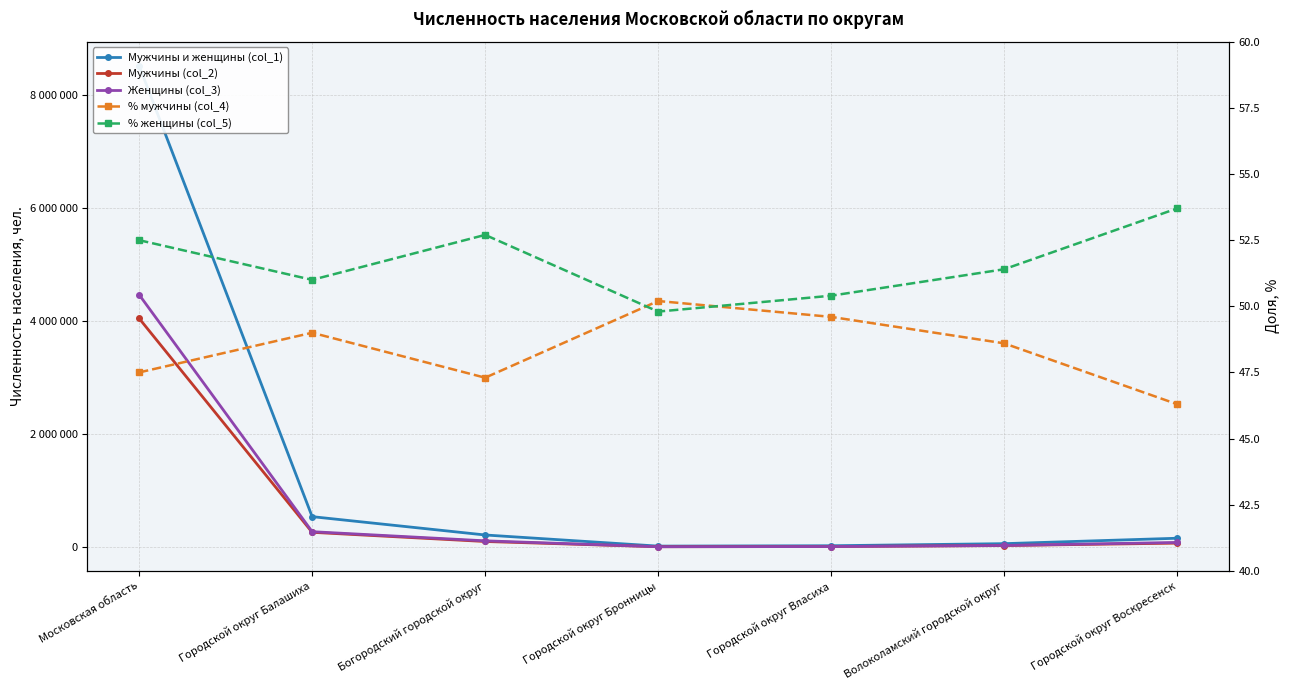

Where is % женщины (col_5) nearest to the value 51?

Городской округ Балашиха